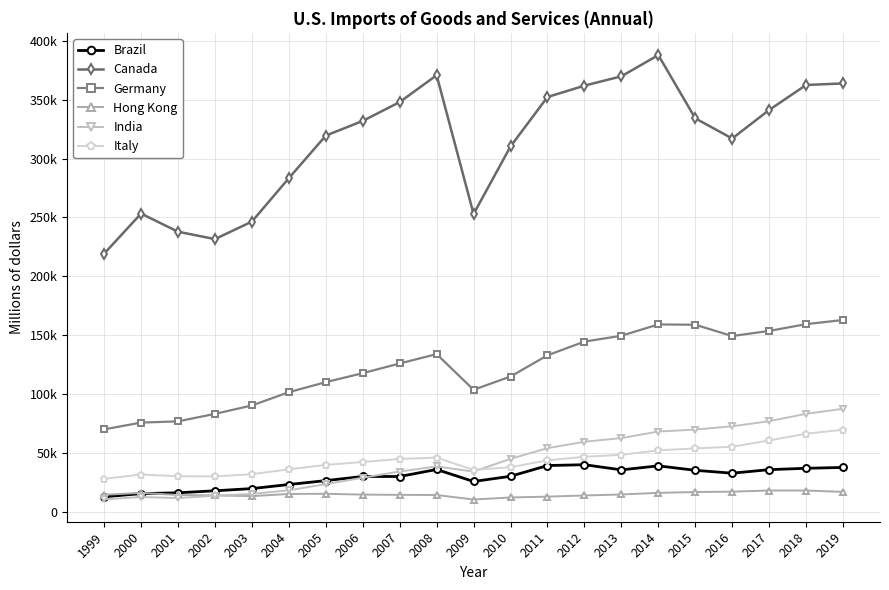

What is the spread (max minus min) of values at 2002?

218017